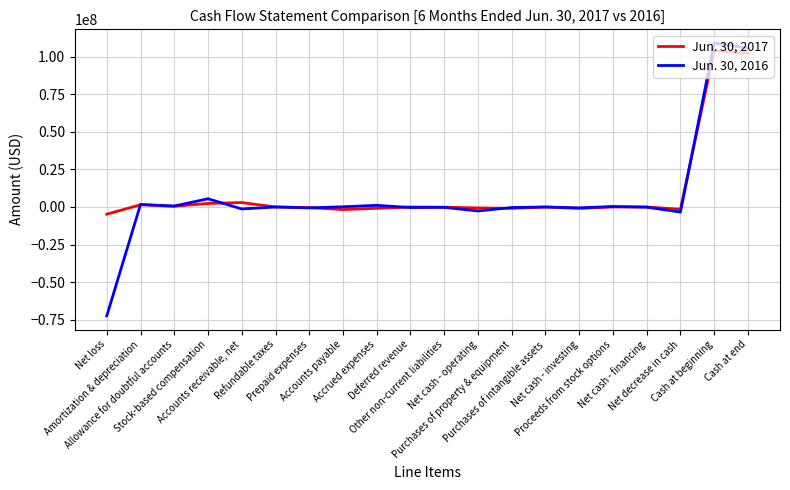

What is the highest value of the Jun. 30, 2016 series?

109155000